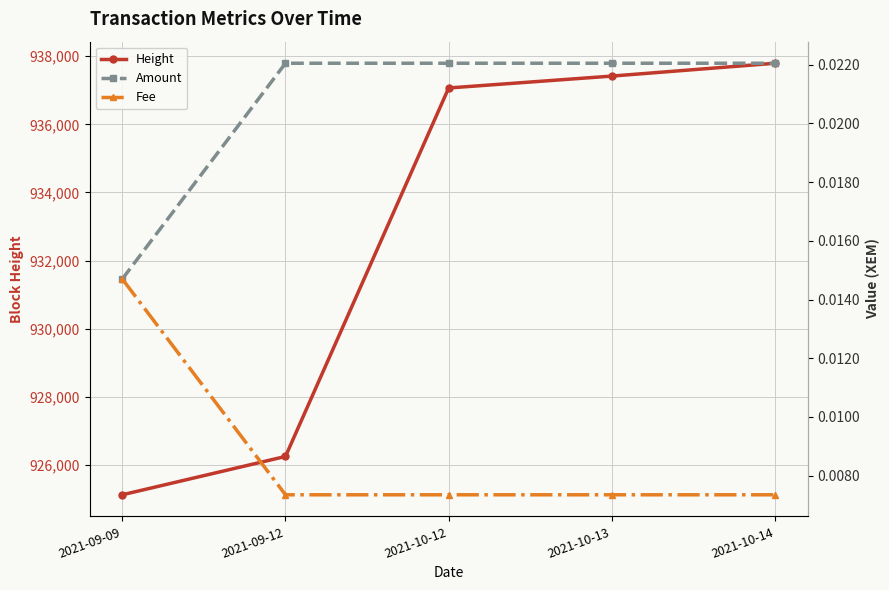

What is the difference between the Height values at 2021-10-12 and 2021-09-12?

10817